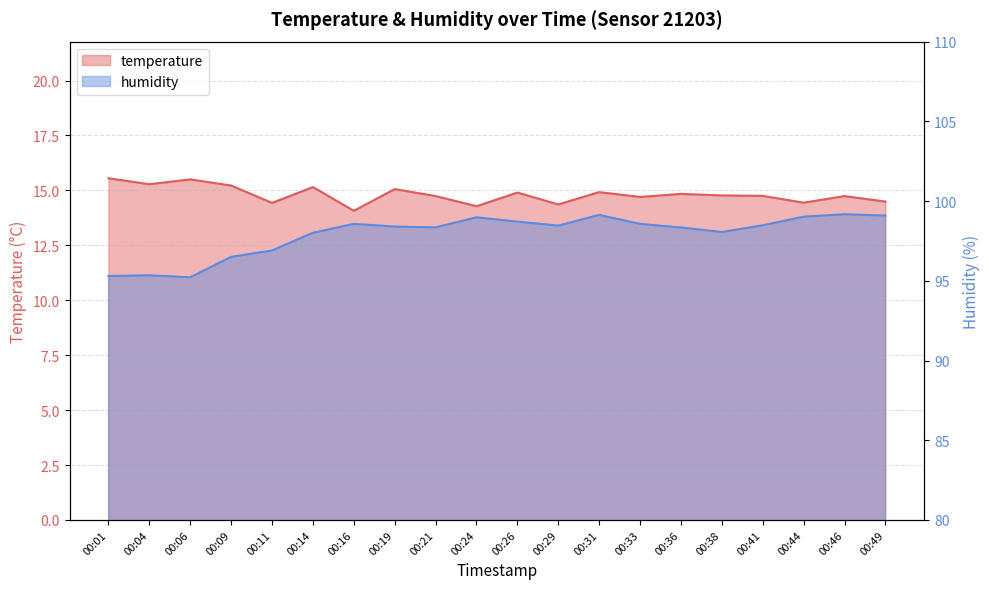

True or false: humidity and temperature cross at least once.

False